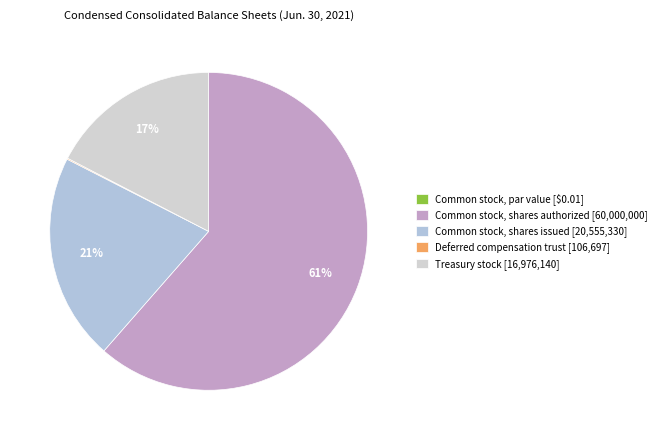

How many slices are in this pie chart?

5